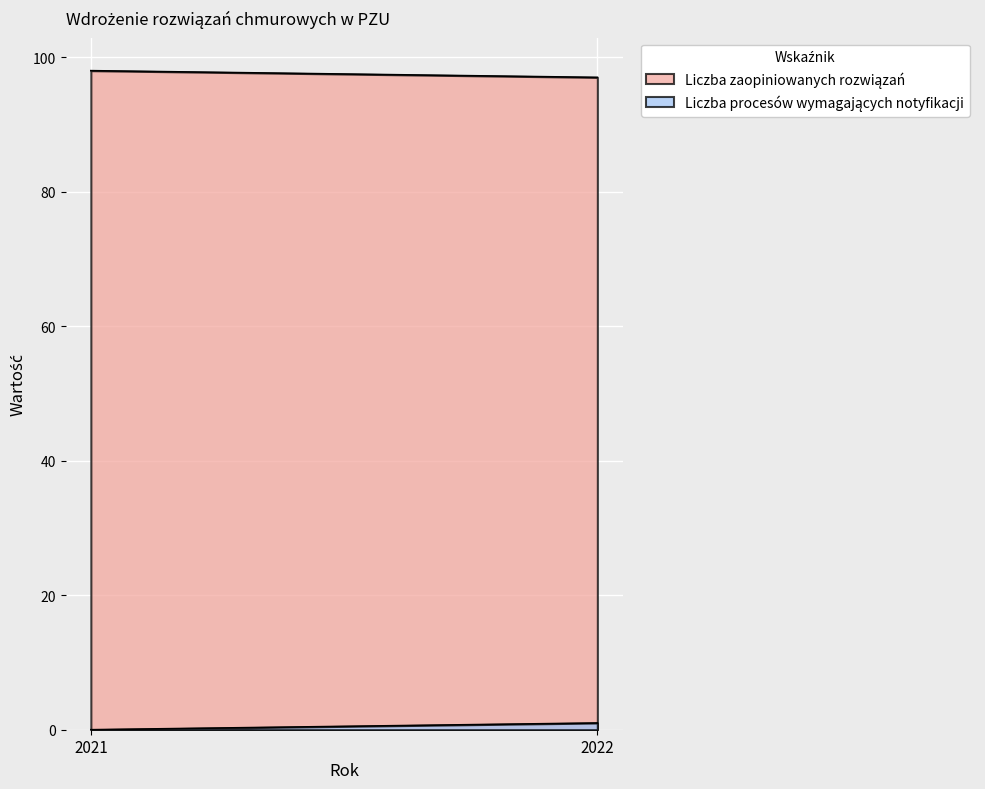

True or false: Liczba zaopiniowanych rozwiązań has a value of 162 at 2021.

False